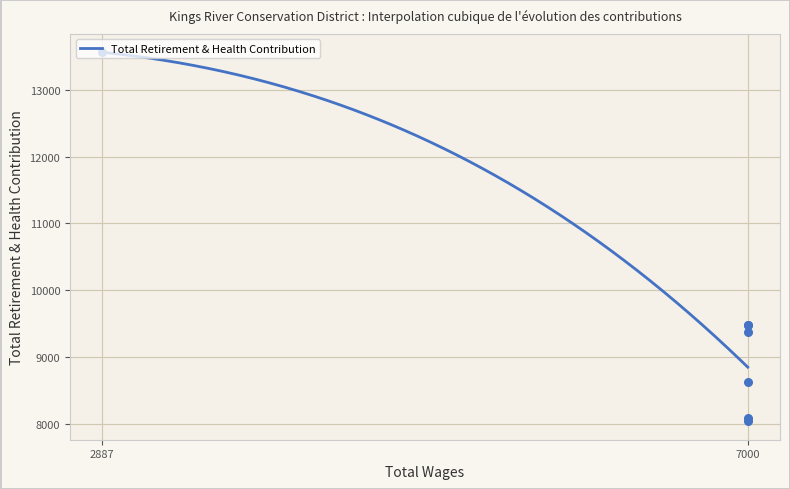

Approximately how many times larger is the value at 7000.0 compared to 2887.0?

0.6